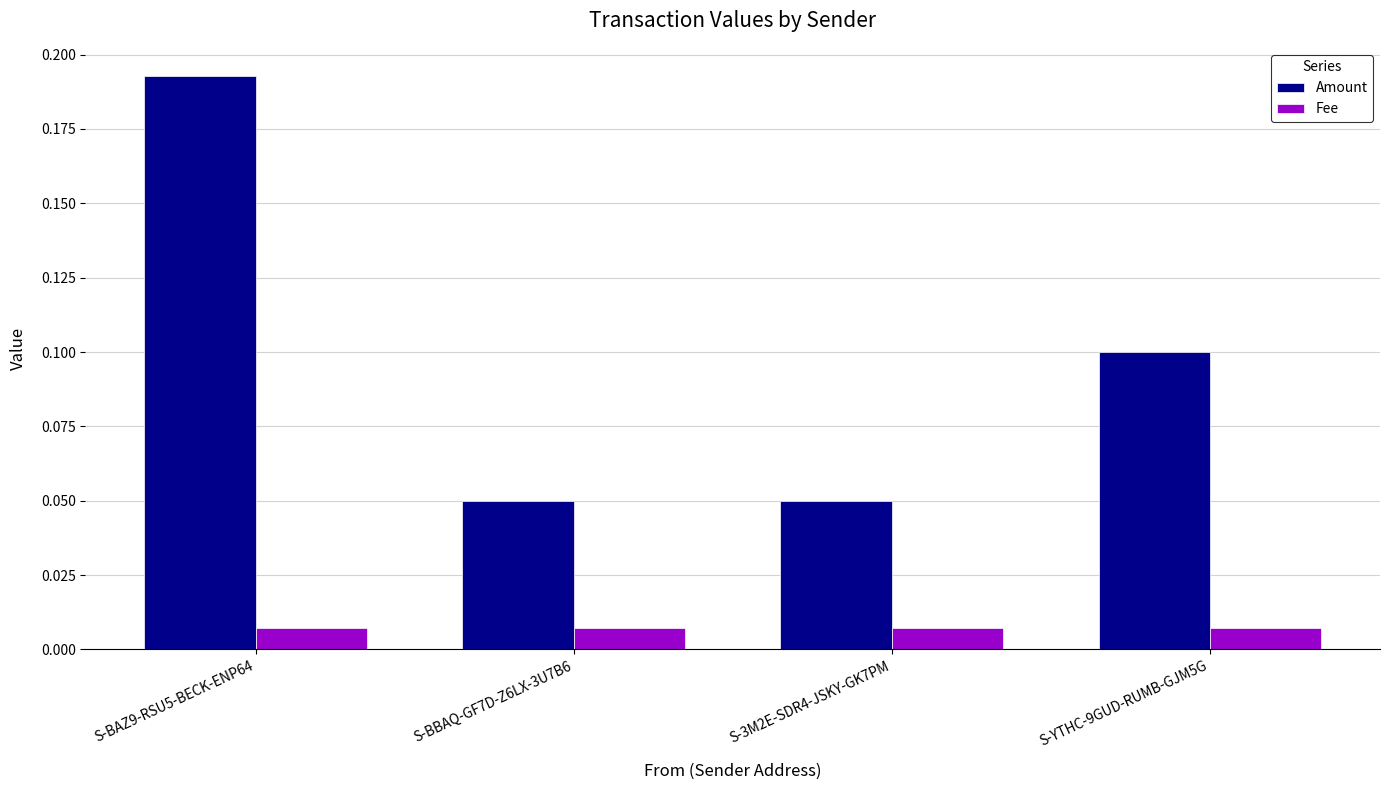

At S-BBAQ-GF7D-Z6LX-3U7B6, list the series in order from smallest to largest.

Fee, Amount